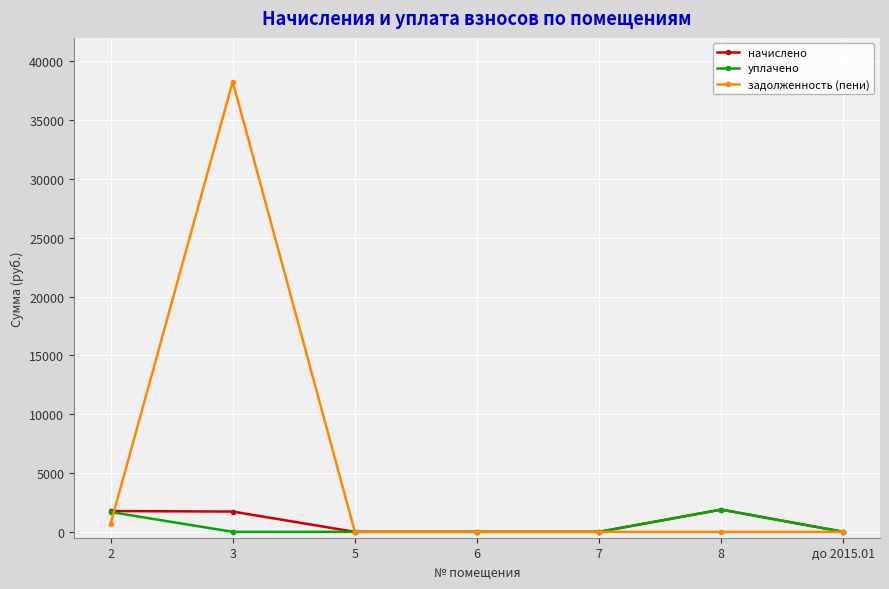

Count the number of categories in the chart.

7